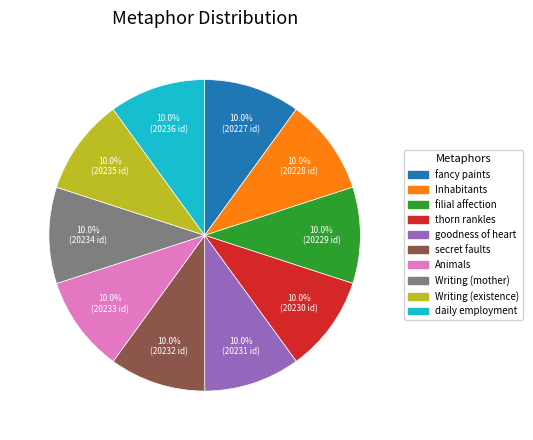

Does any single category account for the majority?

No